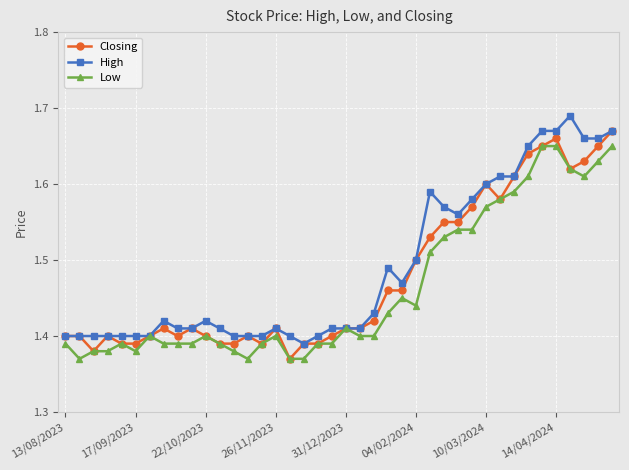

True or false: Low has more than 0 points higher than both neighbors.

True